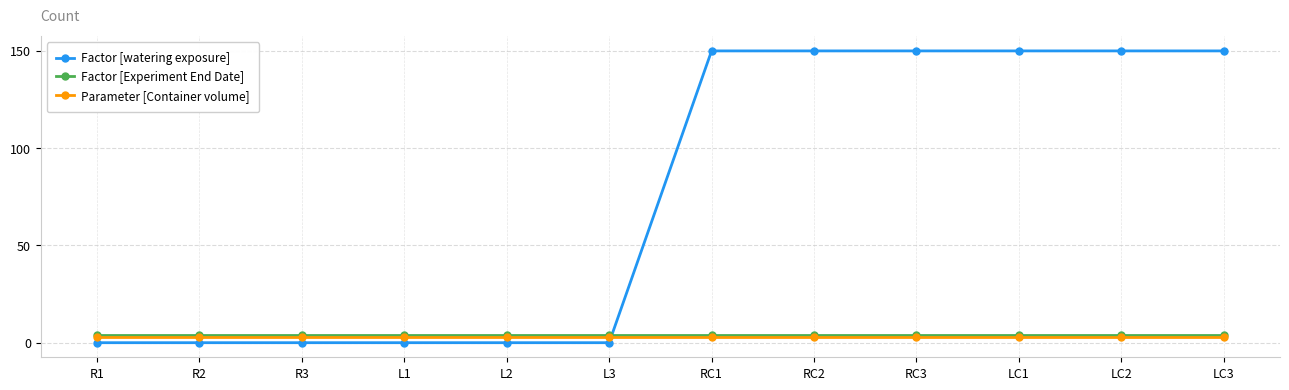

What are all the series names shown in the legend?

Factor [watering exposure], Factor [Experiment End Date], Parameter [Container volume]